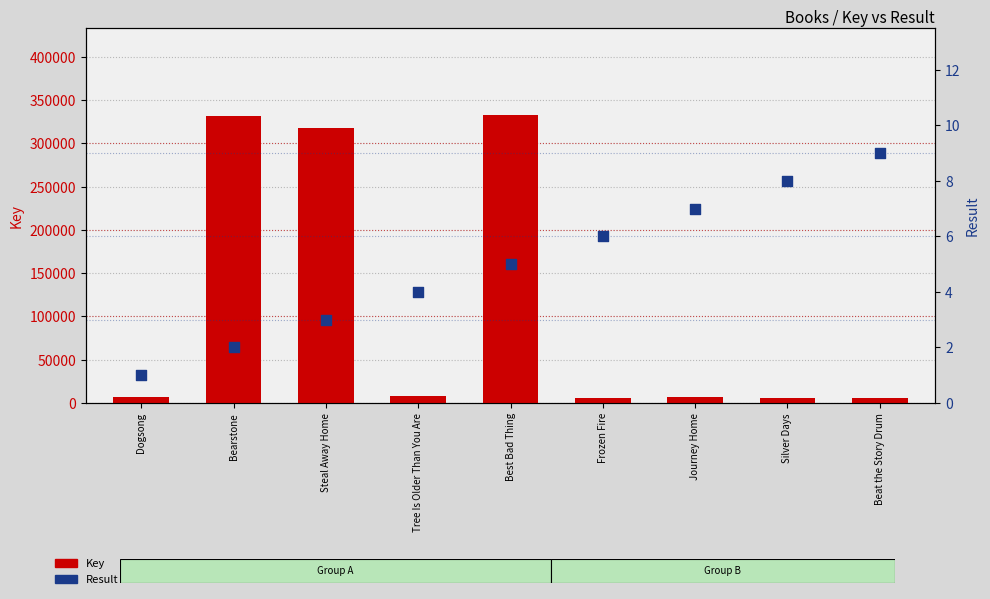

Which series has the largest total across all categories?

Key